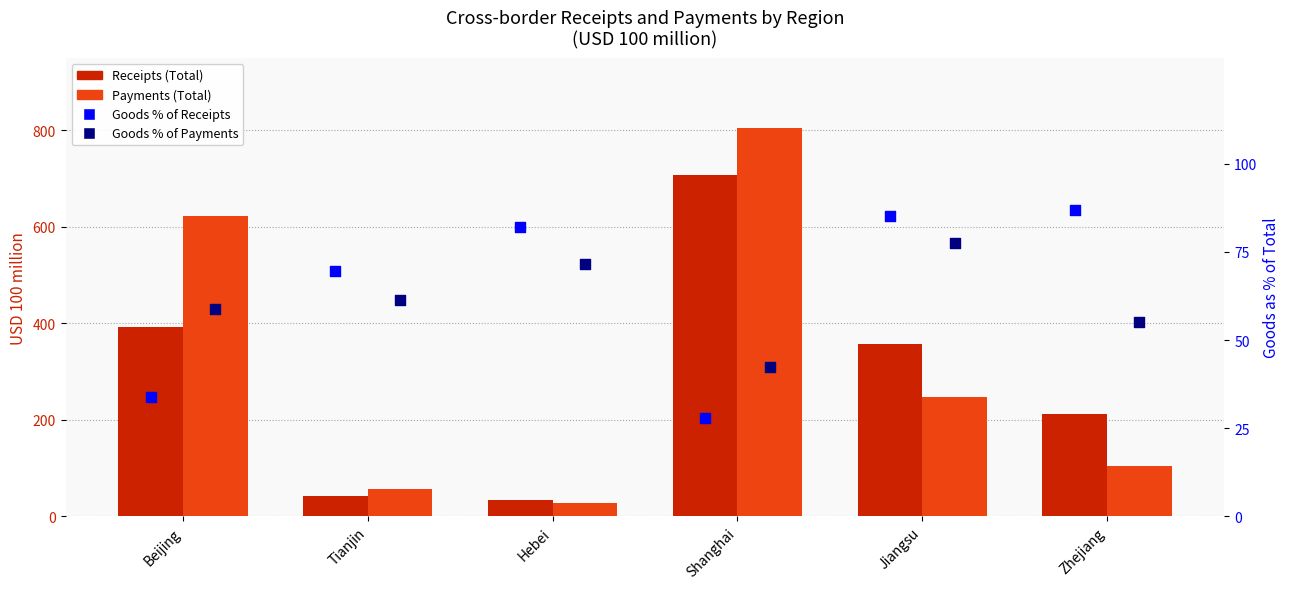

What are all the series names shown in the legend?

Receipts (Total), Payments (Total), Goods % of Receipts, Goods % of Payments